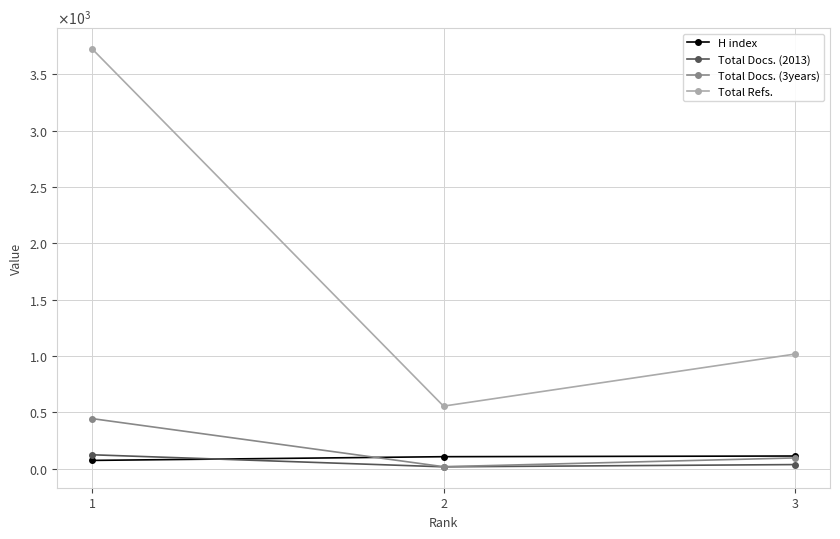

Which series has the widest spread of values?

Total Refs.